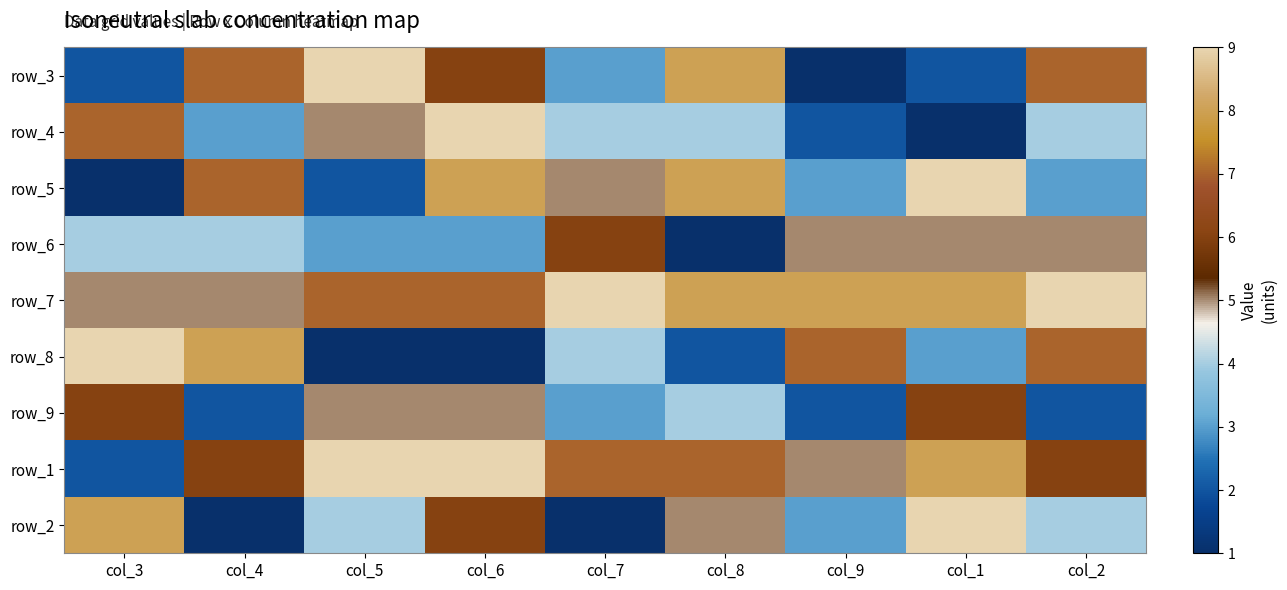

What is the total value across all series at col_6?

54